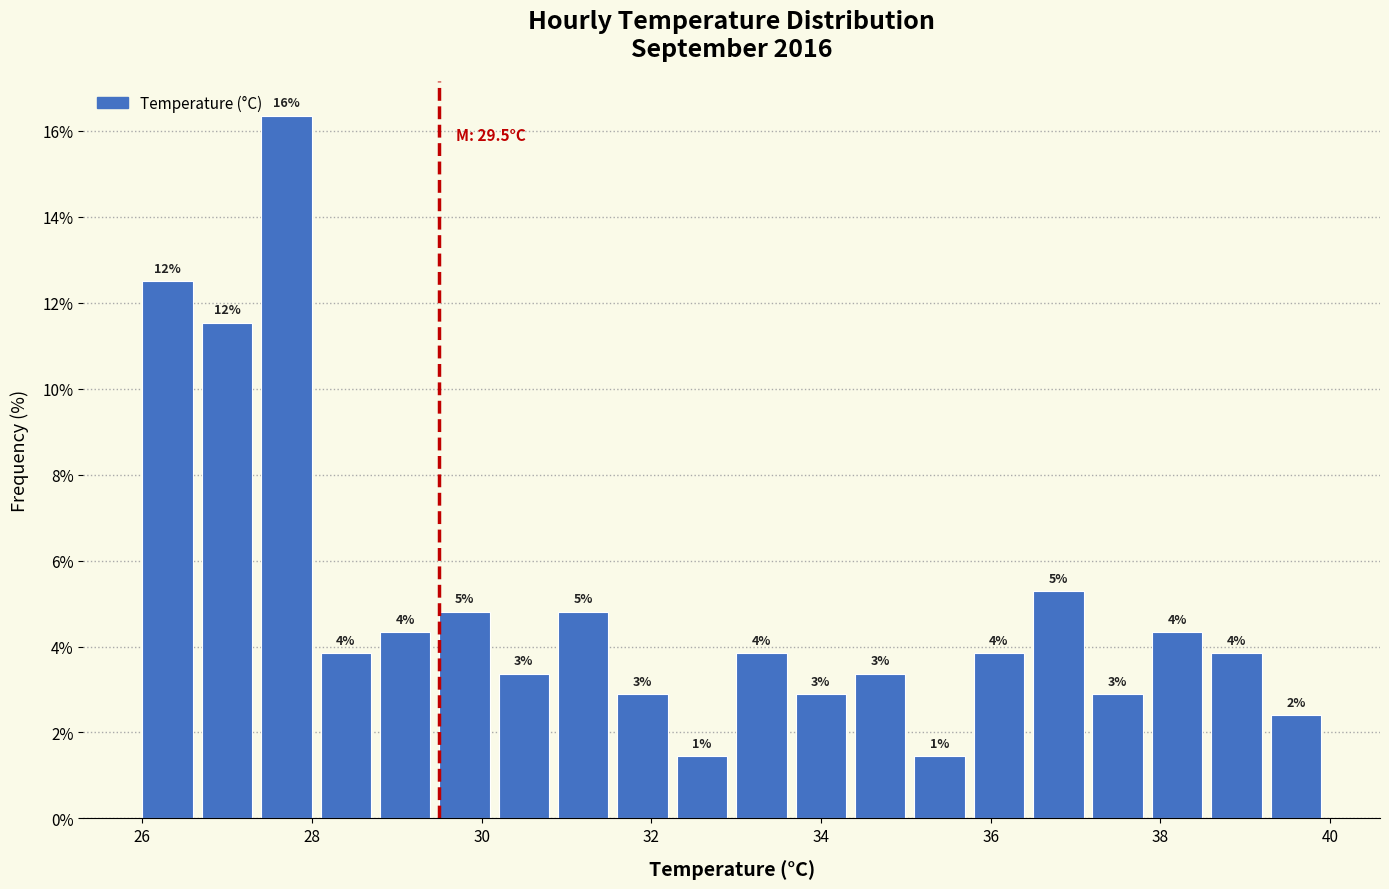

Read against the x-axis, roughly where is the centre of the tallest bar?

27.6